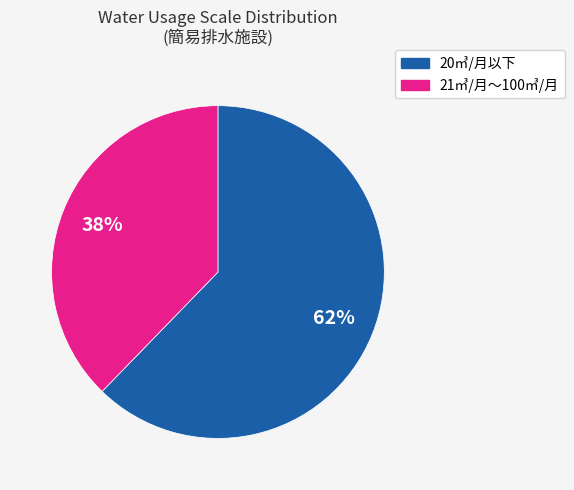

Do 21㎥/月～100㎥/月 and 20㎥/月以下 together represent more than half of the pie?

Yes